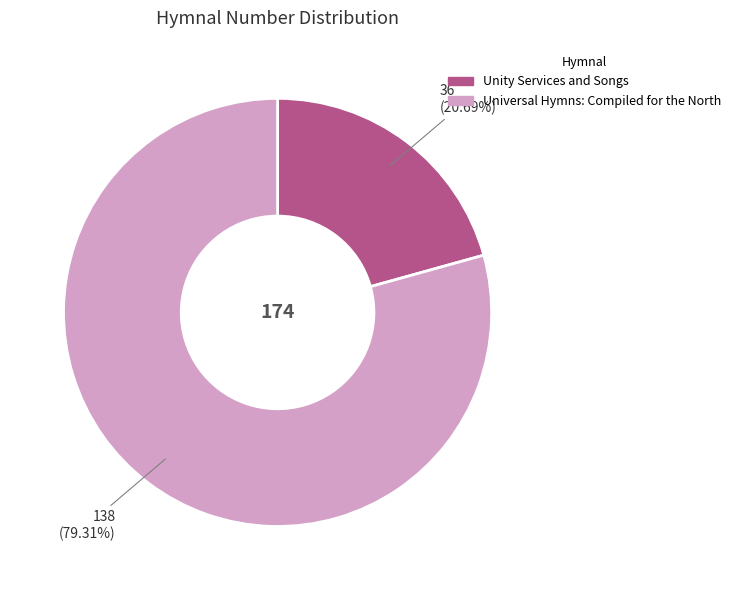

To the nearest percent, what portion does Universal Hymns: Compiled for the North represent?

79%